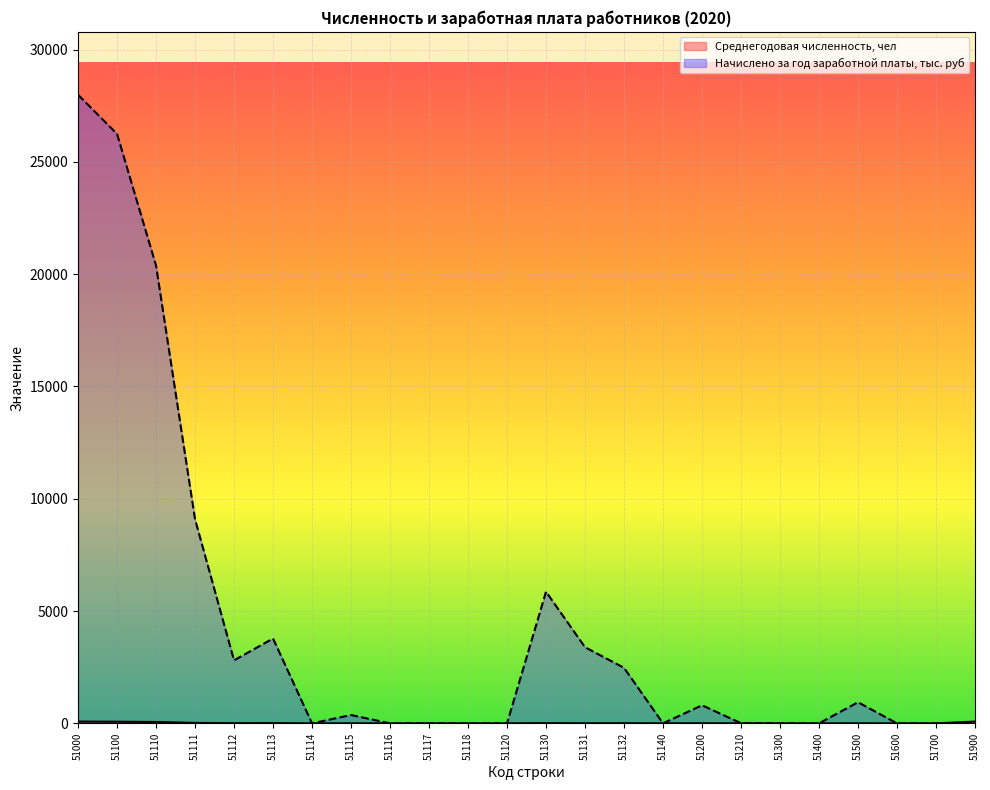

List the series in order of their overall mean, highest first.

Начислено за год заработной платы, тыс. руб, Среднегодовая численность, чел